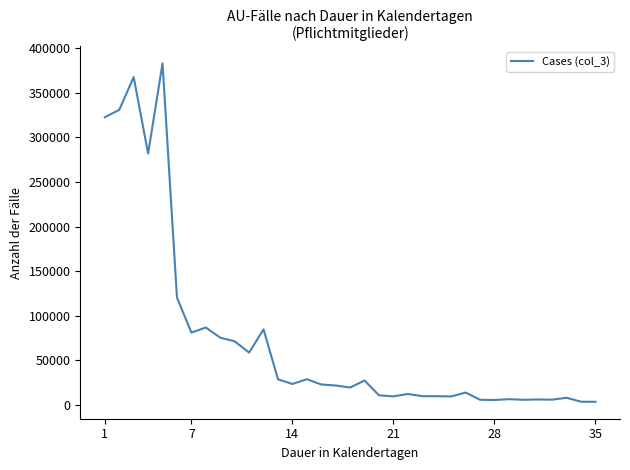

What is the maximum value shown in the chart?

383178